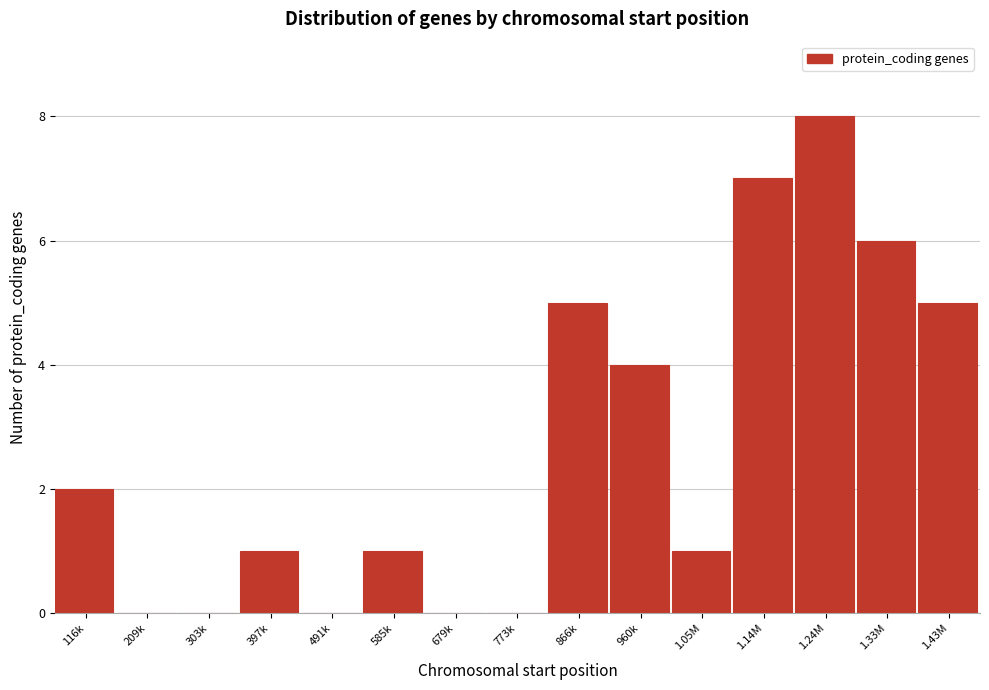

Reading left to right, what are all the values shown in this chart?

116k=2	209k=0	303k=0	397k=1	491k=0	585k=1	679k=0	773k=0	866k=5	960k=4	1.05M=1	1.14M=7	1.24M=8	1.33M=6	1.43M=5